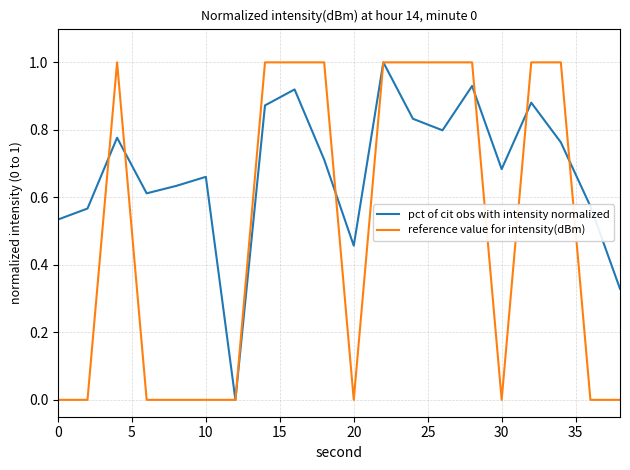

Which series has the largest total across all categories?

pct of cit obs with intensity normalized